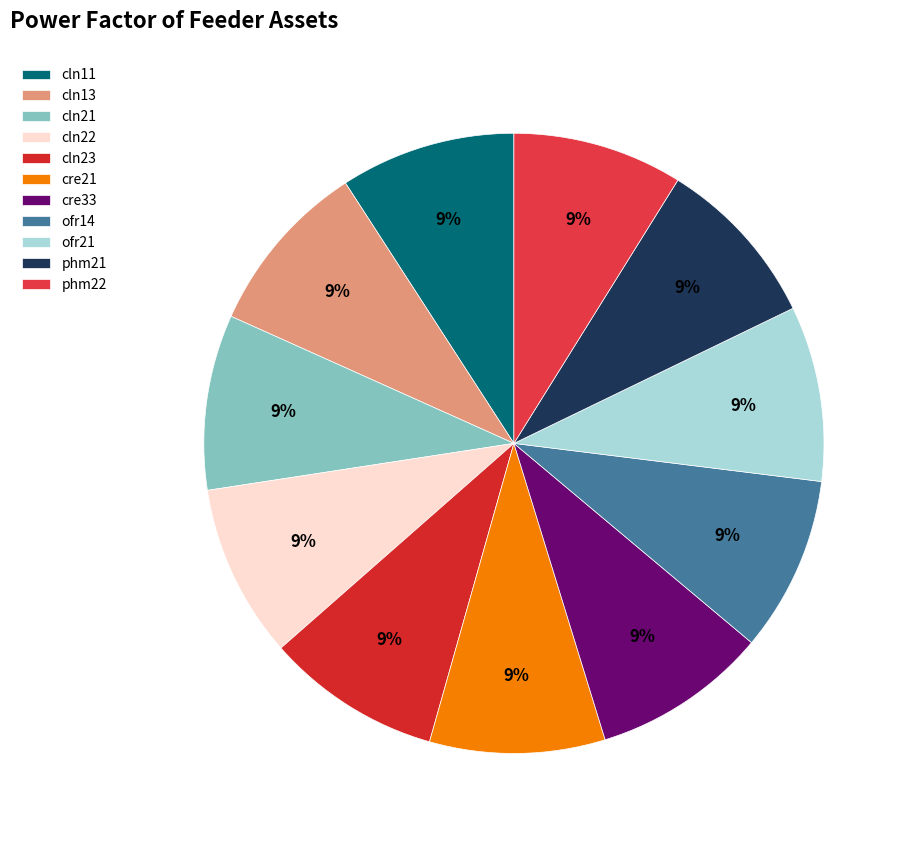

Count the number of slices in the pie.

11